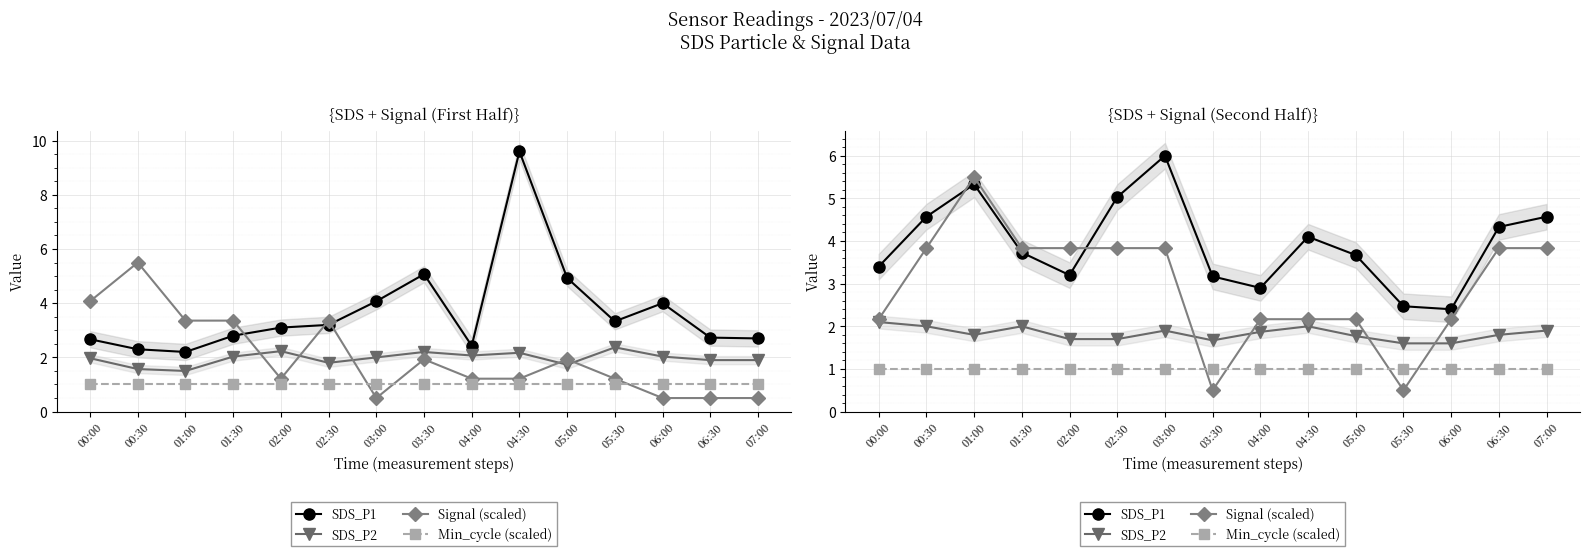

What is the smallest value displayed?

0.5